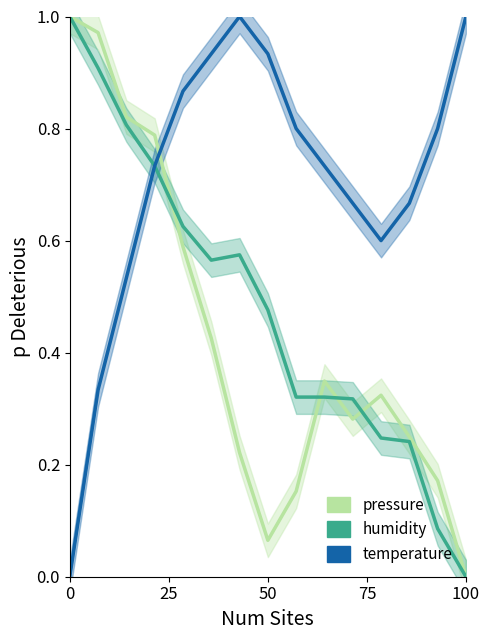

How many interior local valleys does the pressure series have?

2